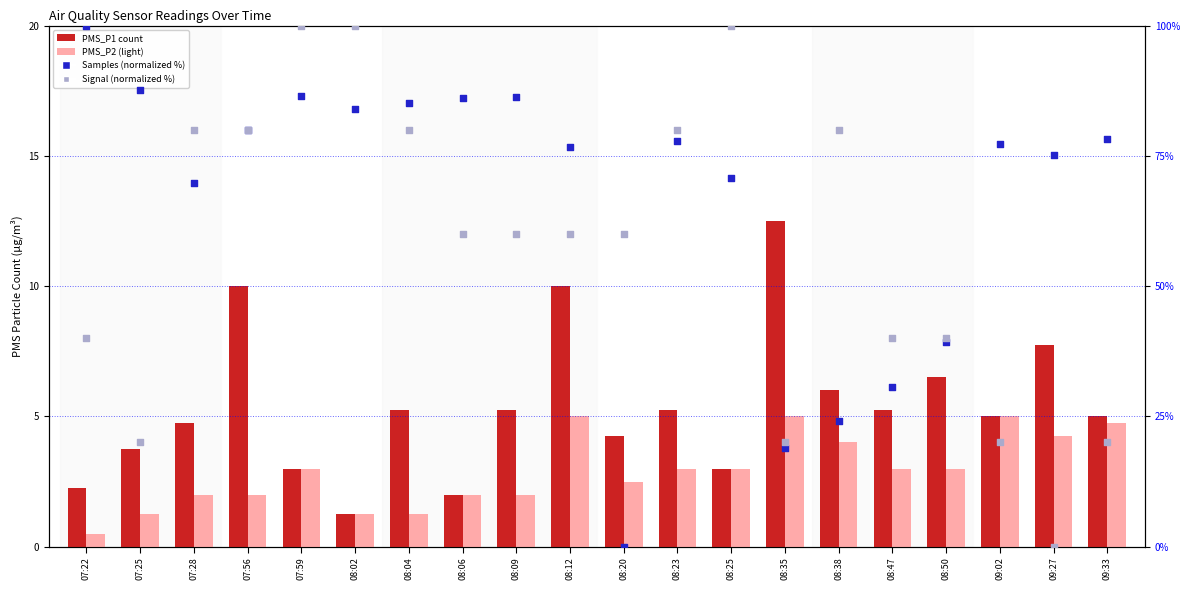

At which category is the sum across all series the highest?

07:59